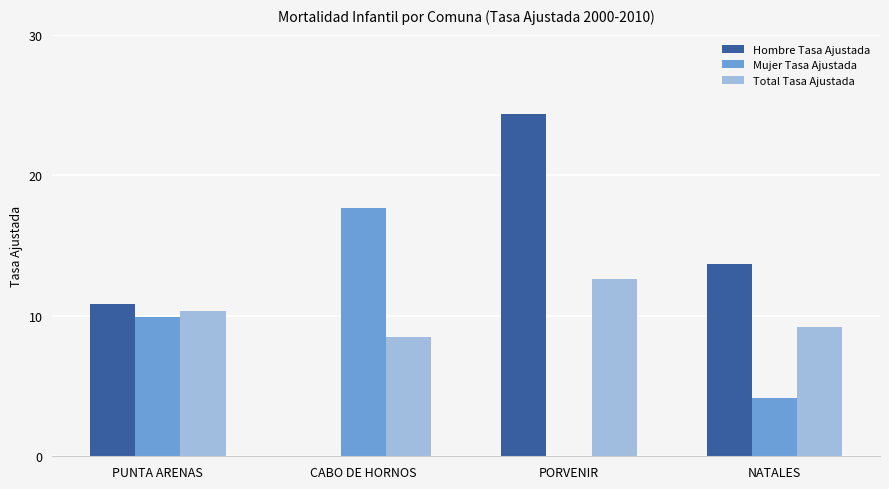

The Hombre Tasa Ajustada series shows 13.7 at NATALES. True or false?

True